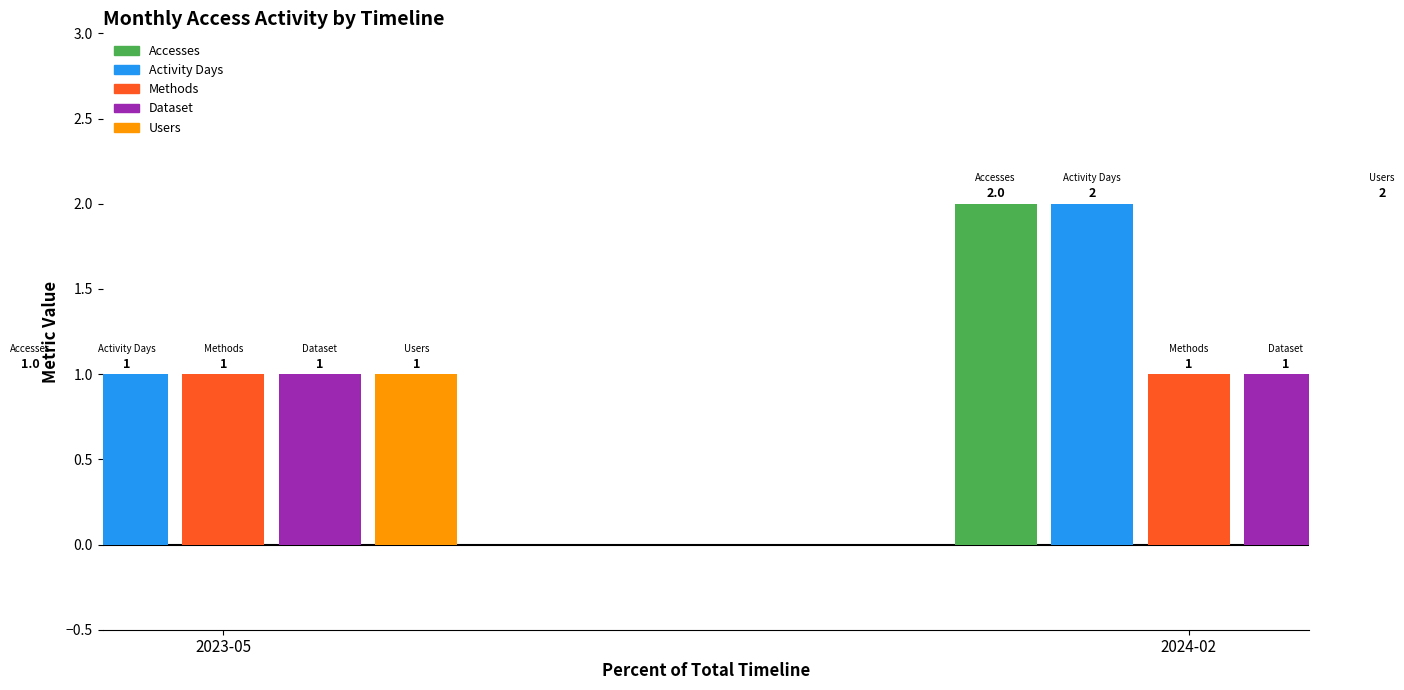

Reading left to right, list all the values displayed in this chart.

Accesses: 1	2
Activity Days: 1	2
Methods: 1	1
Dataset: 1	1
Users: 1	2